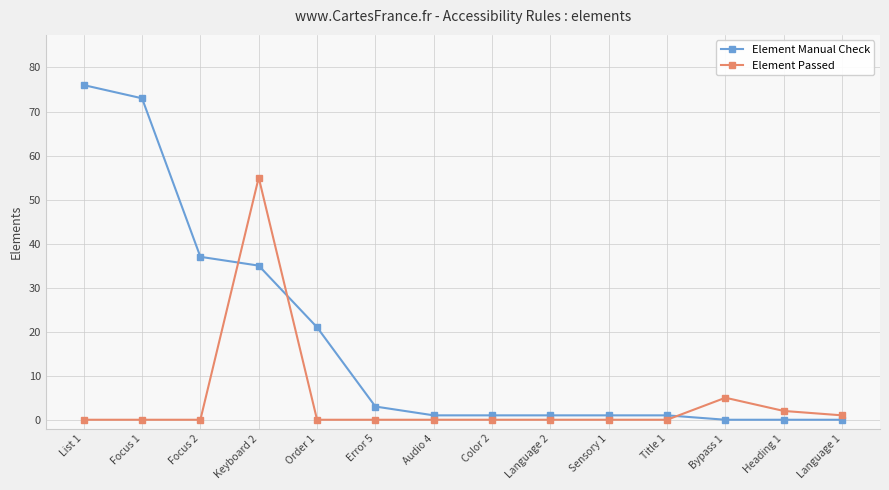

What position from the right is Color 2?

7